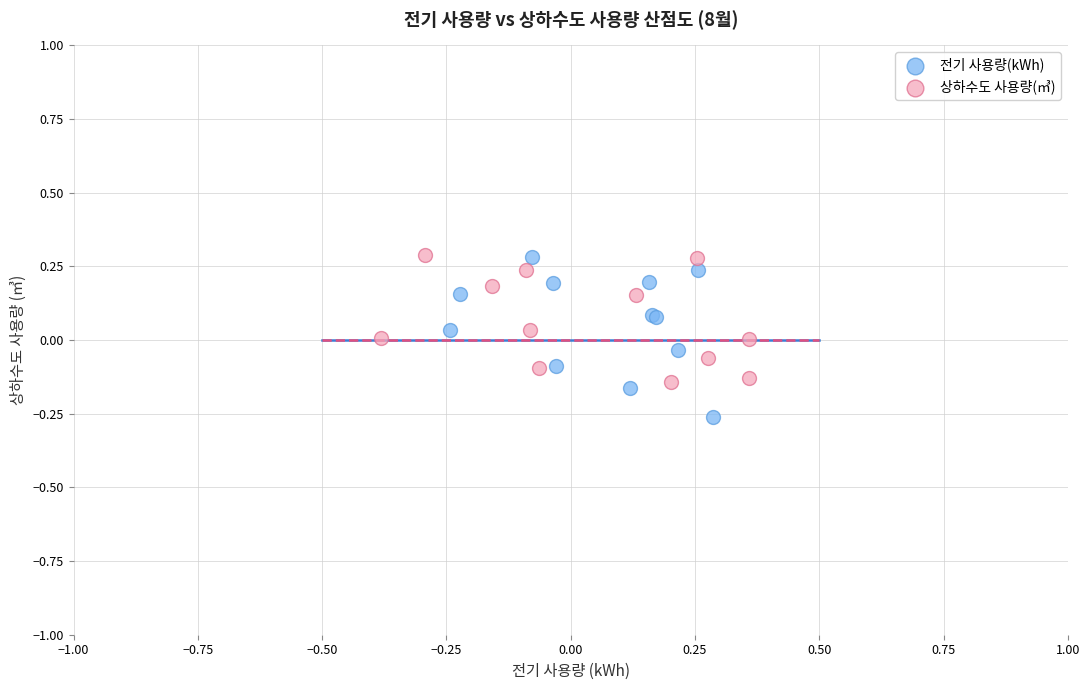

Which series contains the lowest Y value?

전기 사용량(kWh)